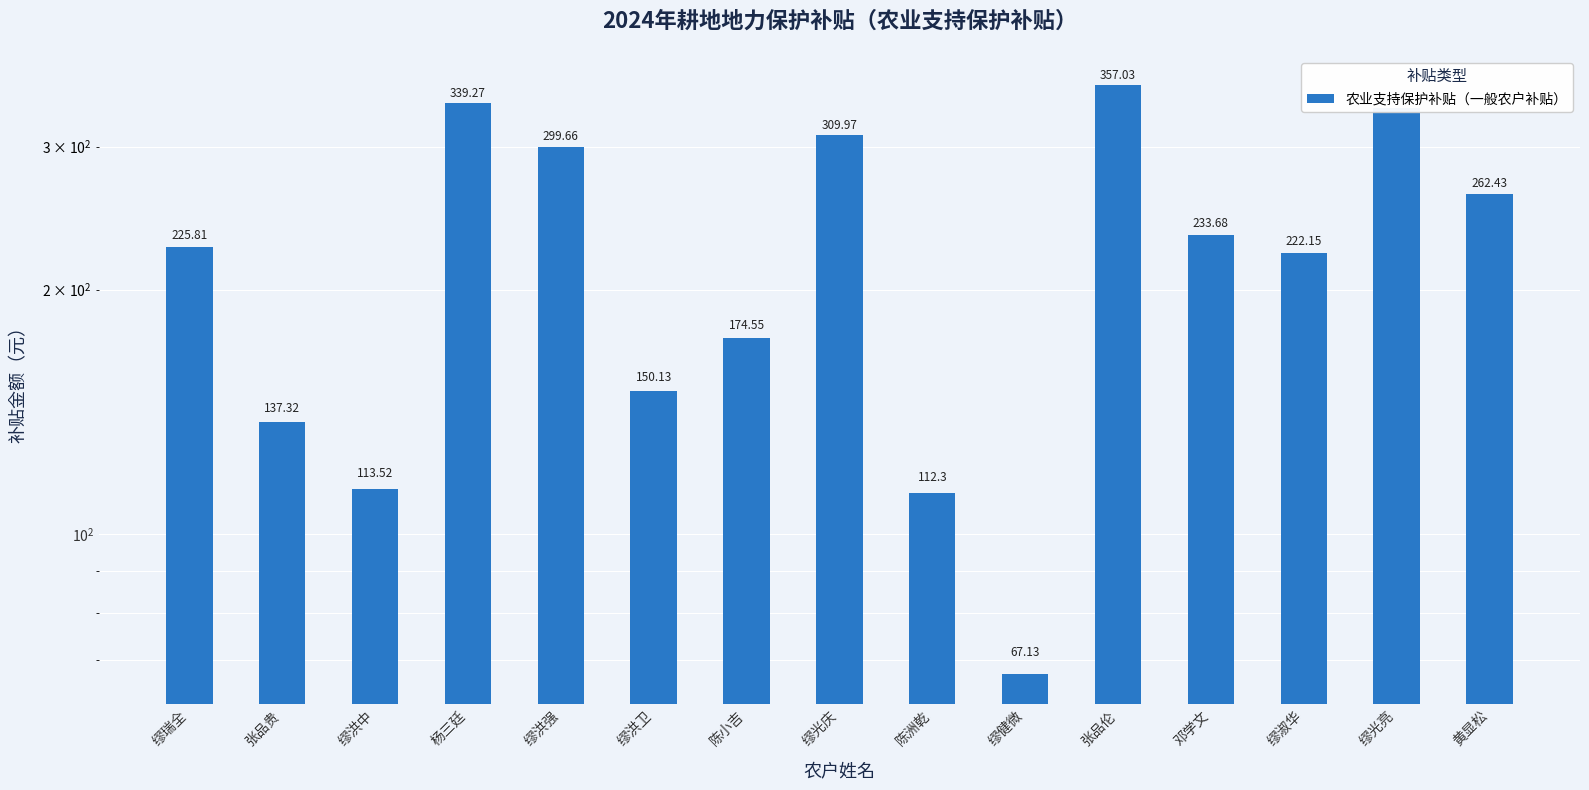

What is the greatest value displayed?

357.0